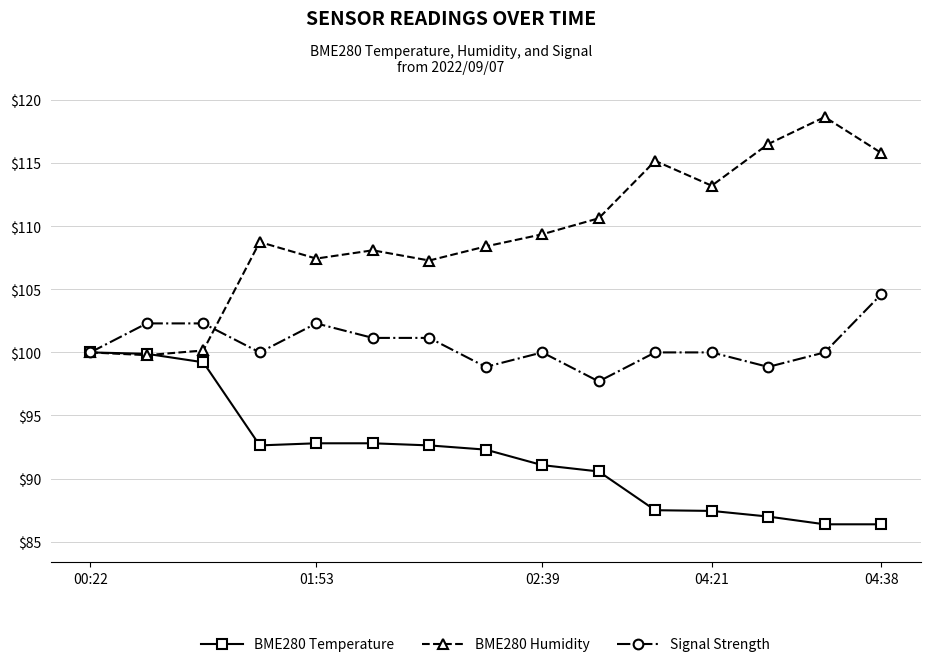

What is the greatest value displayed?

118.7